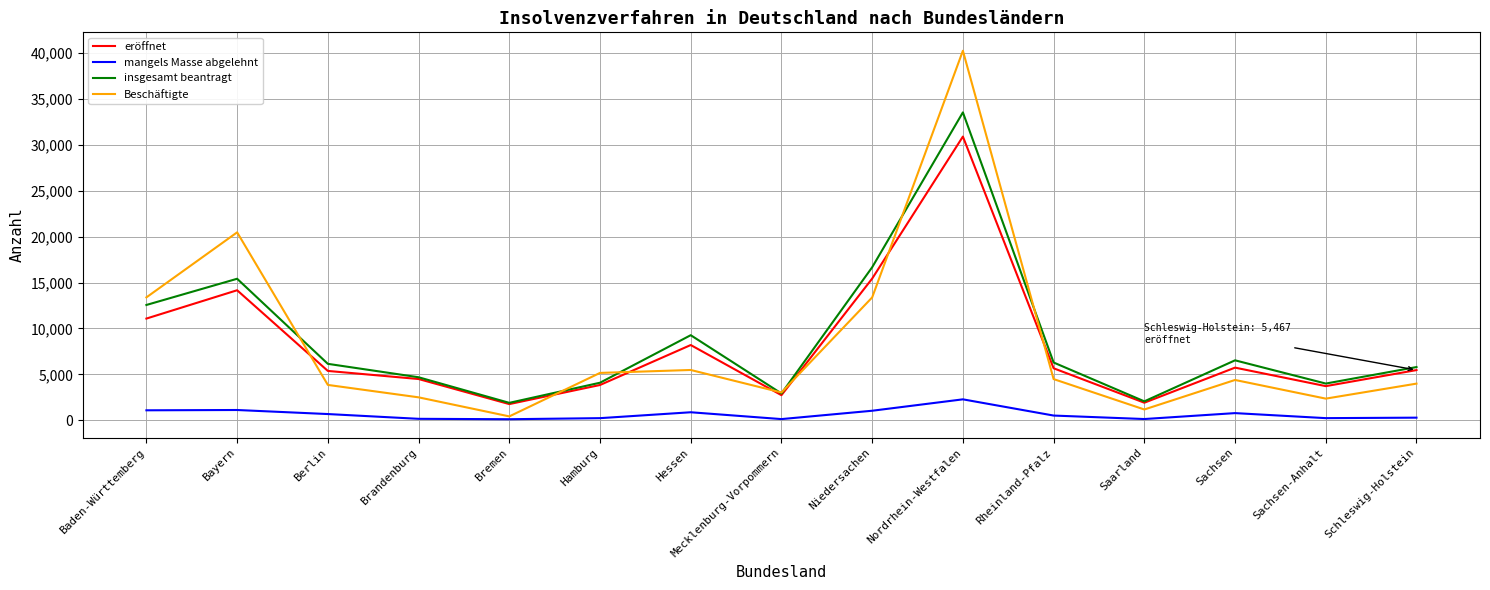

Rank the series by their maximum value, from lowest to highest.

mangels Masse abgelehnt, eröffnet, insgesamt beantragt, Beschäftigte